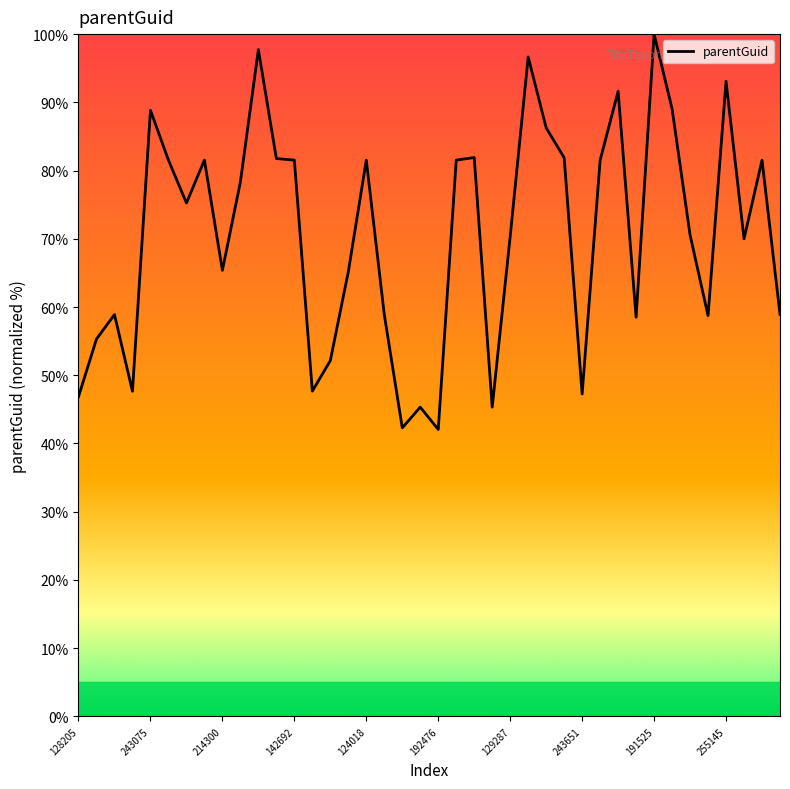

What is the difference between the maximum and minimum values?

58.0